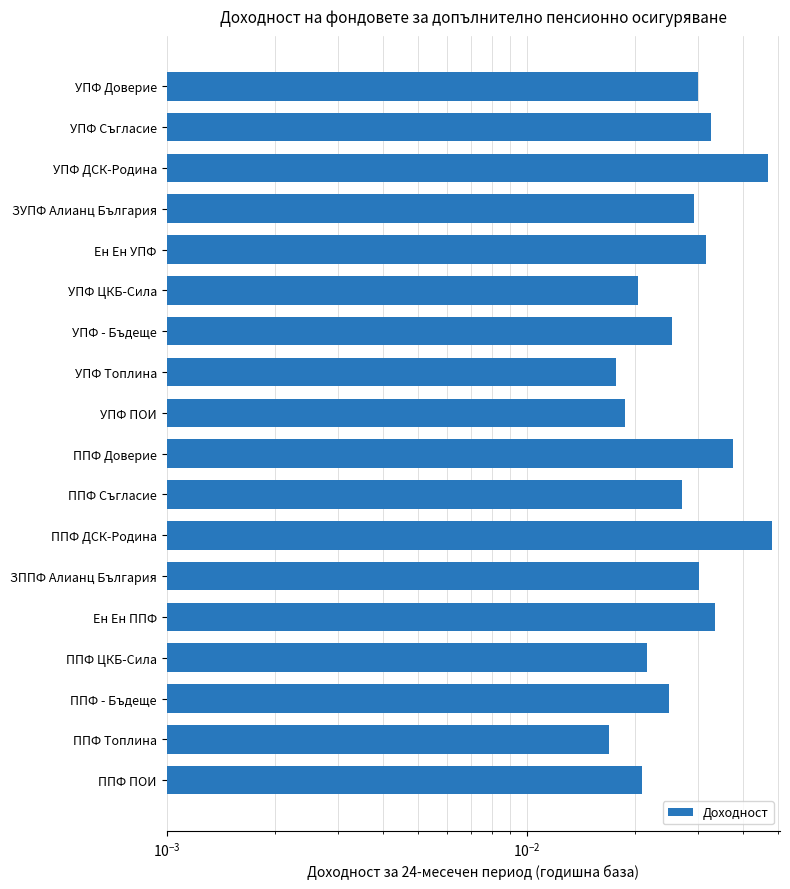

Are the bars grouped side by side (vs. stacked)?

No